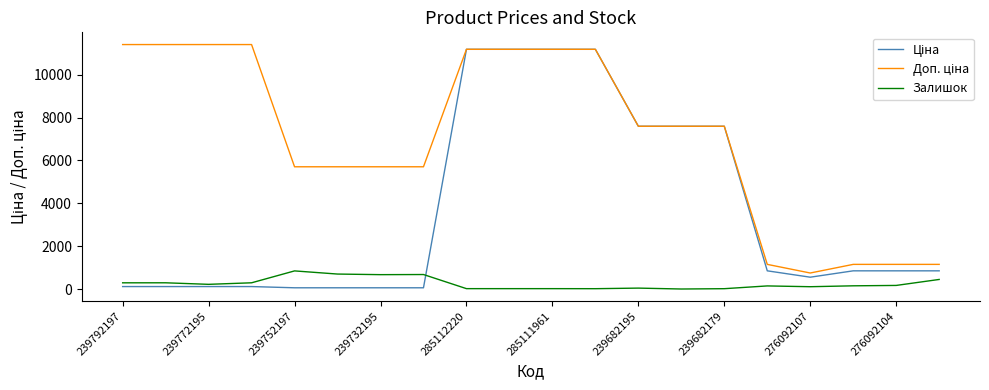

What is the maximum value shown in the chart?

11410.0